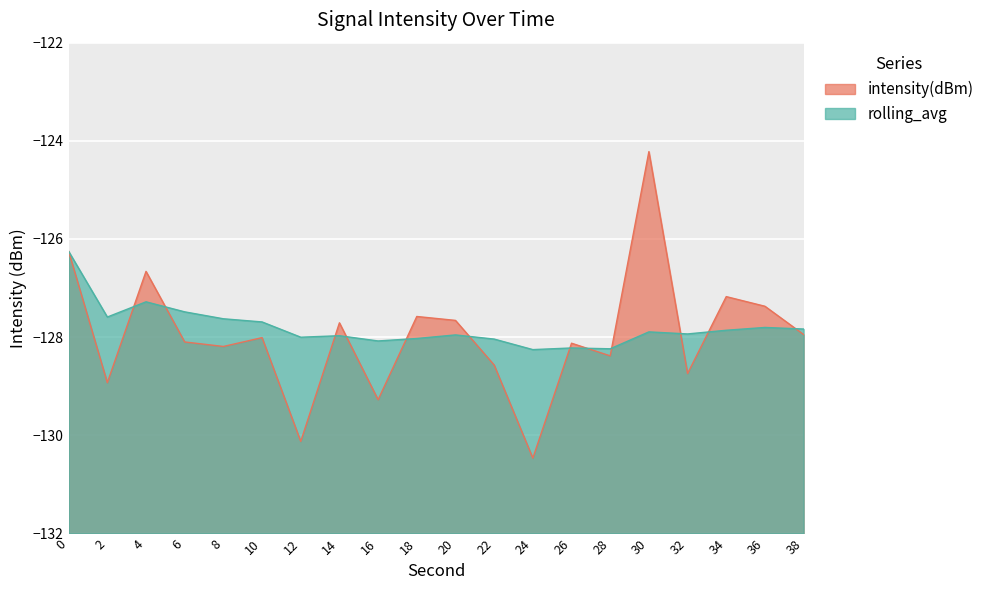

What is the maximum value for intensity(dBm)?

-124.2